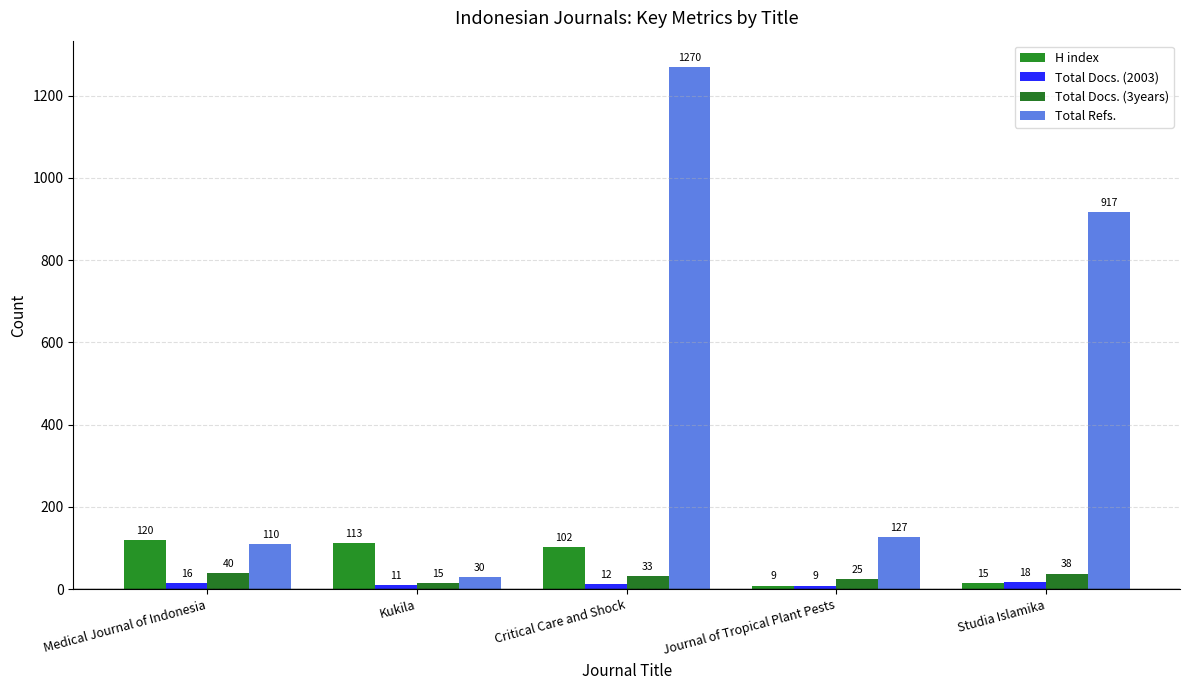

Which series changed the most between Medical Journal of Indonesia and Studia Islamika?

Total Refs.